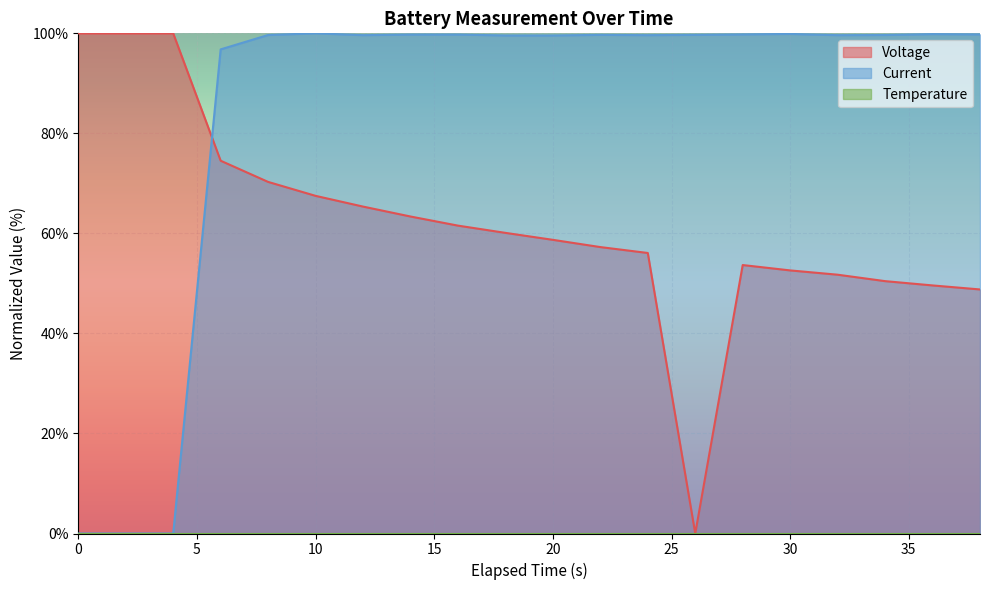

How many times do Current and Voltage cross each other?

1